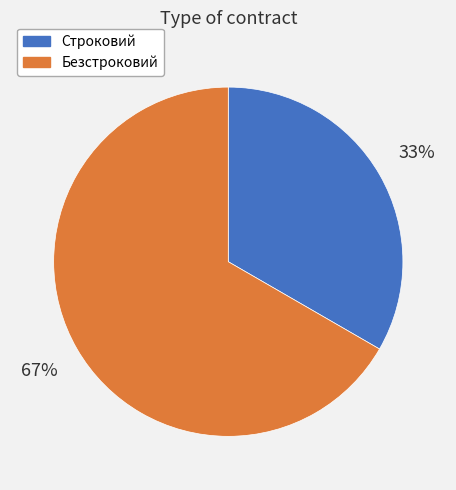

Between Безстроковий and Строковий, which is larger?

Безстроковий